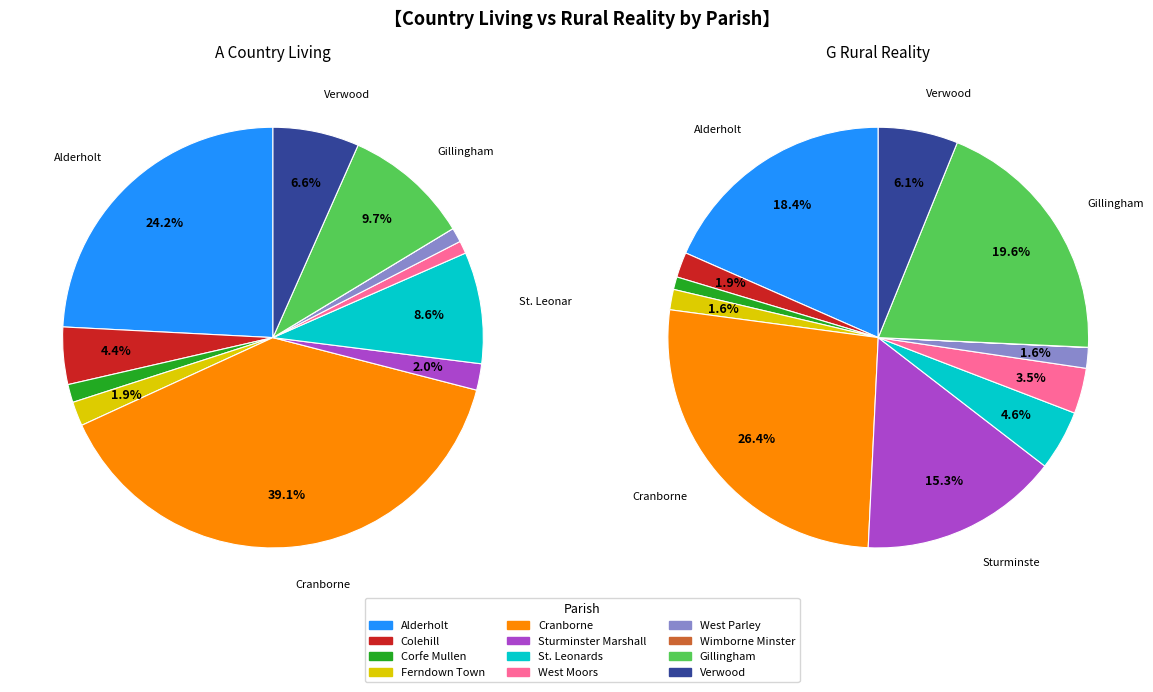

Which slice is the largest?

Cranborne